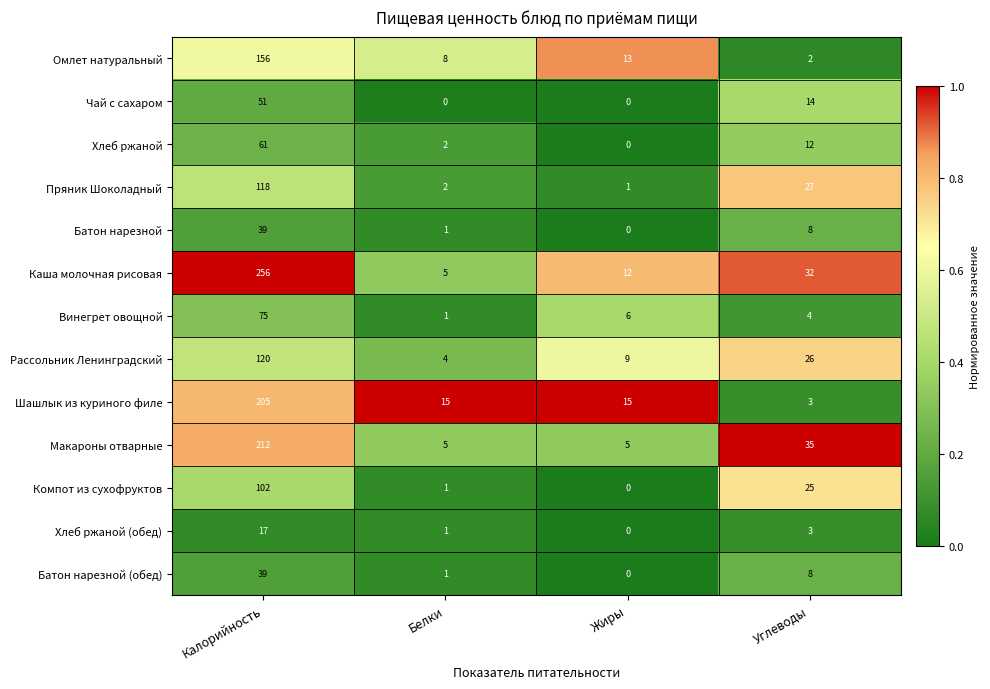

Which series has the widest spread of values?

Каша молочная рисовая